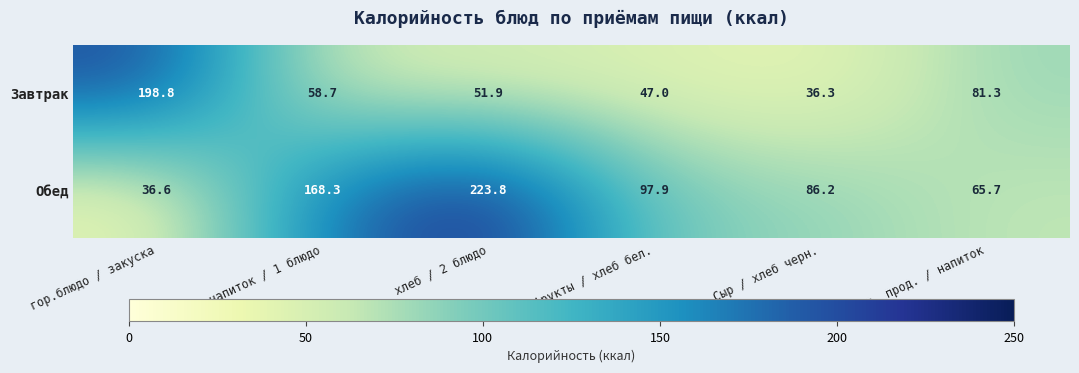

What is the smallest value displayed?

36.3